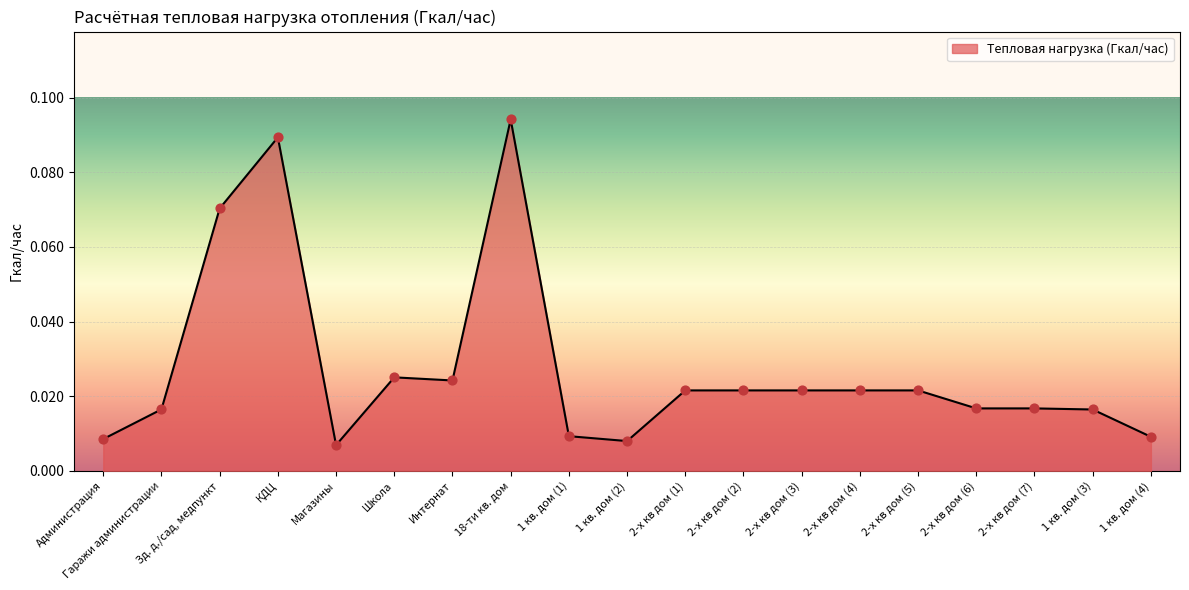

Which has a higher value, Администрация or Зд. д./сад, медпункт?

Зд. д./сад, медпункт